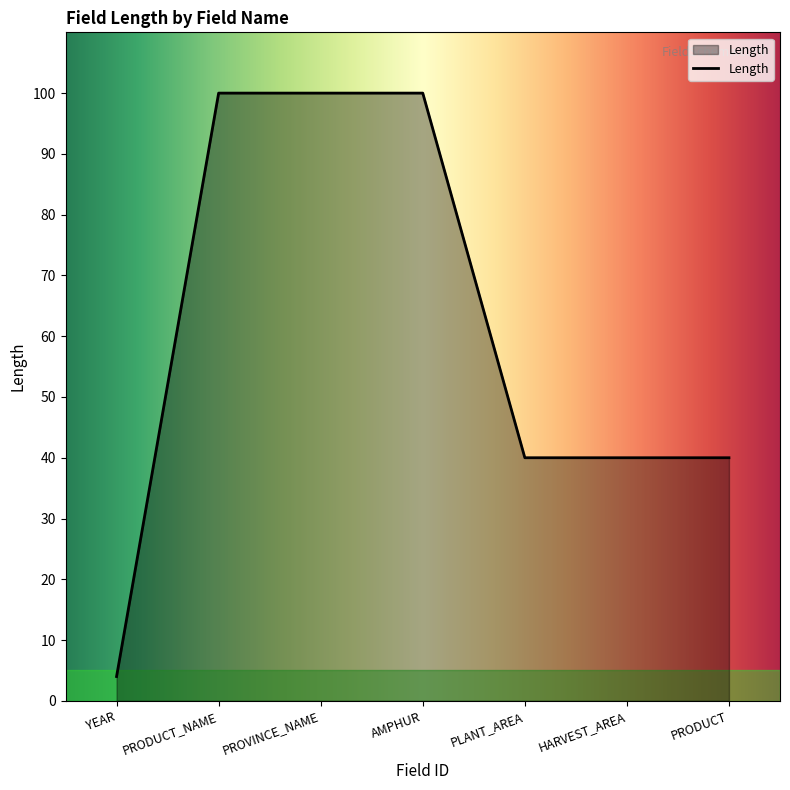

The chart shows a value of 40 at PRODUCT. True or false?

True